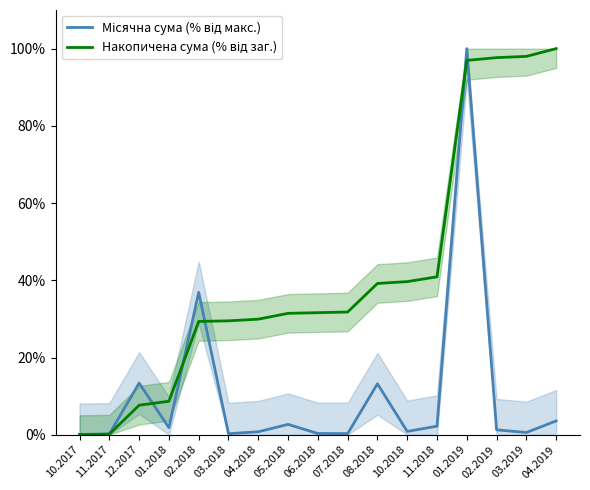

How many categories are shown in the chart?

17